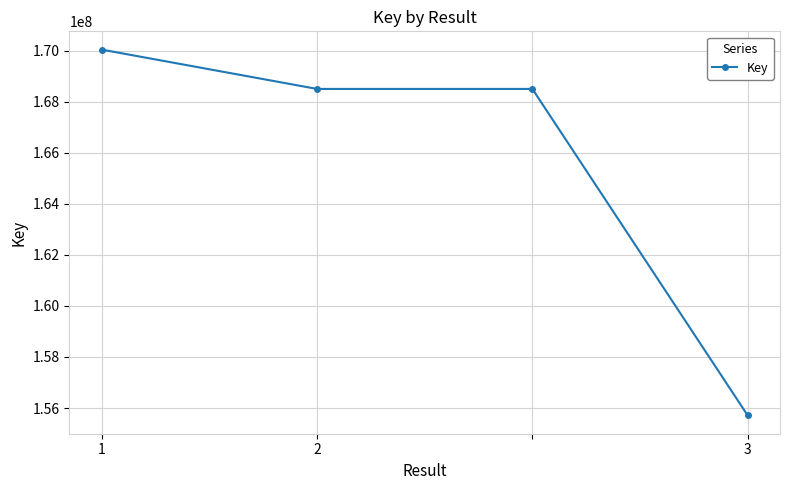

What is the smallest value displayed?

155709073